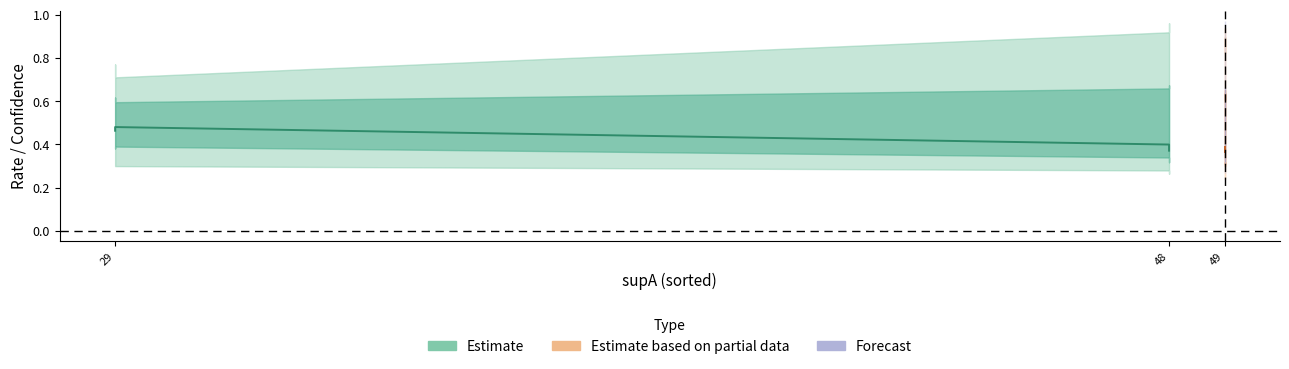

The value of value at 3 is 0.6. True or false?

False